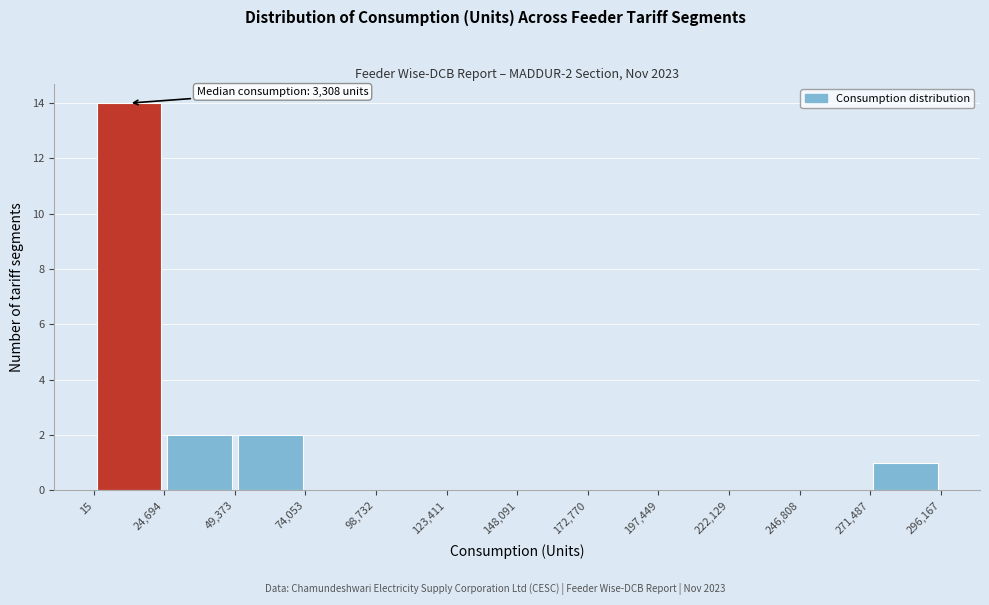

Which range on the x-axis has the tallest bar?

15 to 24,694